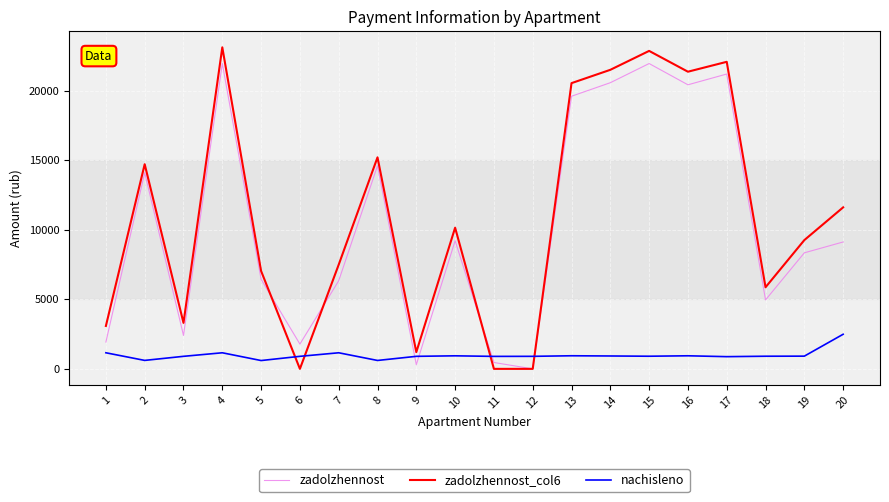

What is the approximate value of nachisleno at 9?

900.9